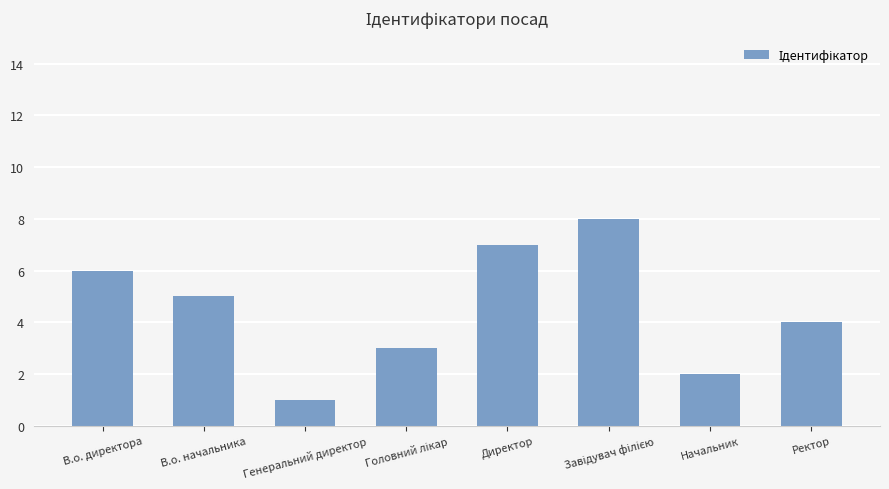

Reading left to right, what are all the values shown in this chart?

6	5	1	3	7	8	2	4